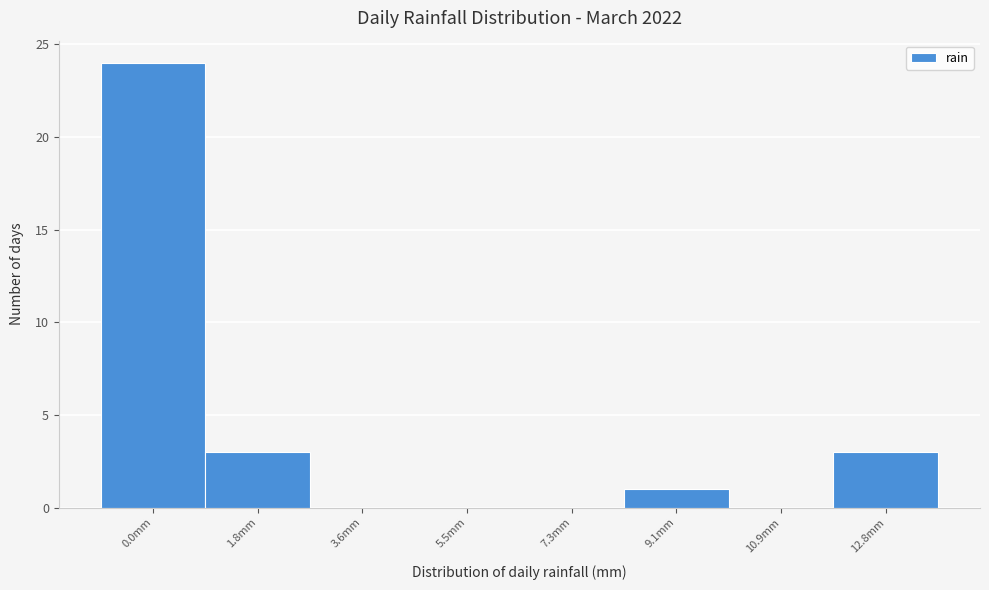

Reading right to left, extract all data points from this chart.

12.8mm=3	10.9mm=0	9.1mm=1	7.3mm=0	5.5mm=0	3.6mm=0	1.8mm=3	0.0mm=24